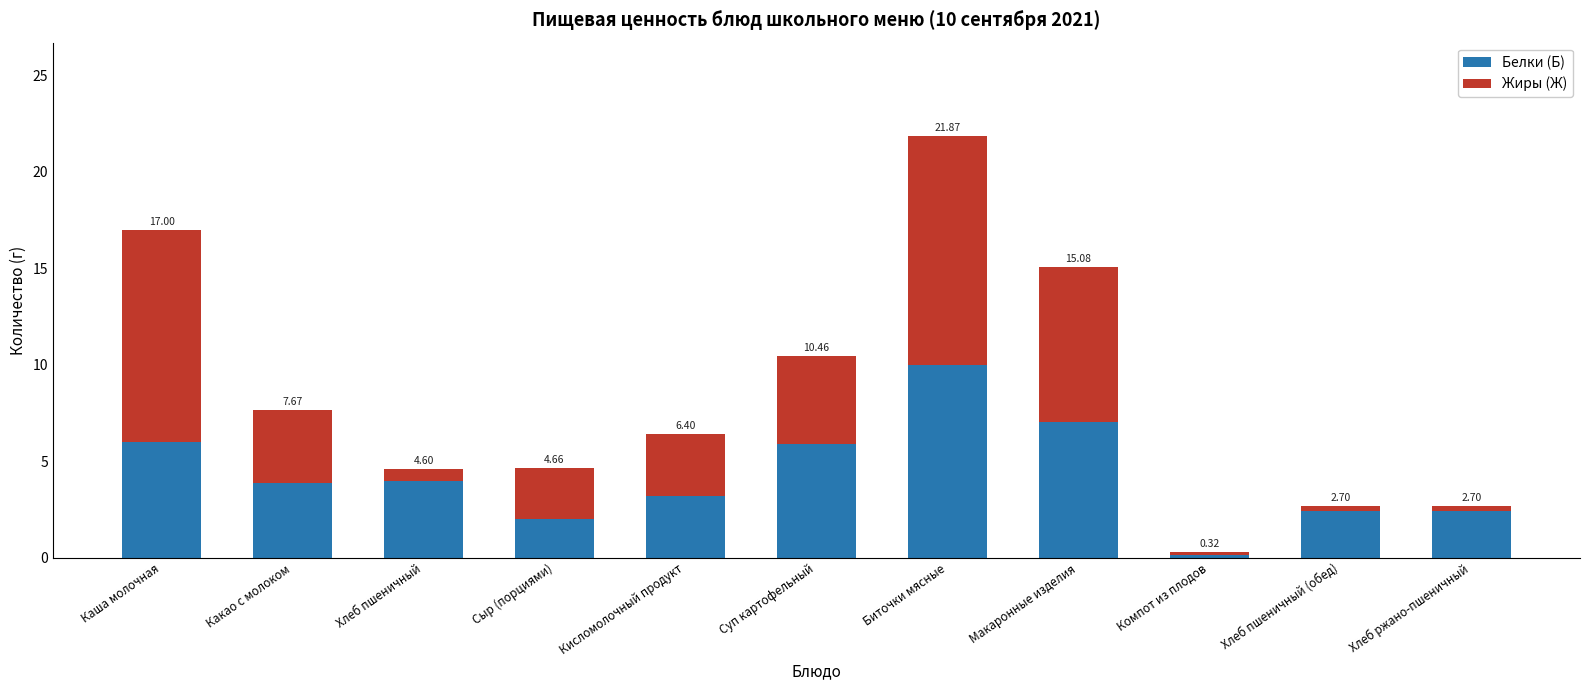

What value does the Белки (Б) series have at Каша молочная?

6.0